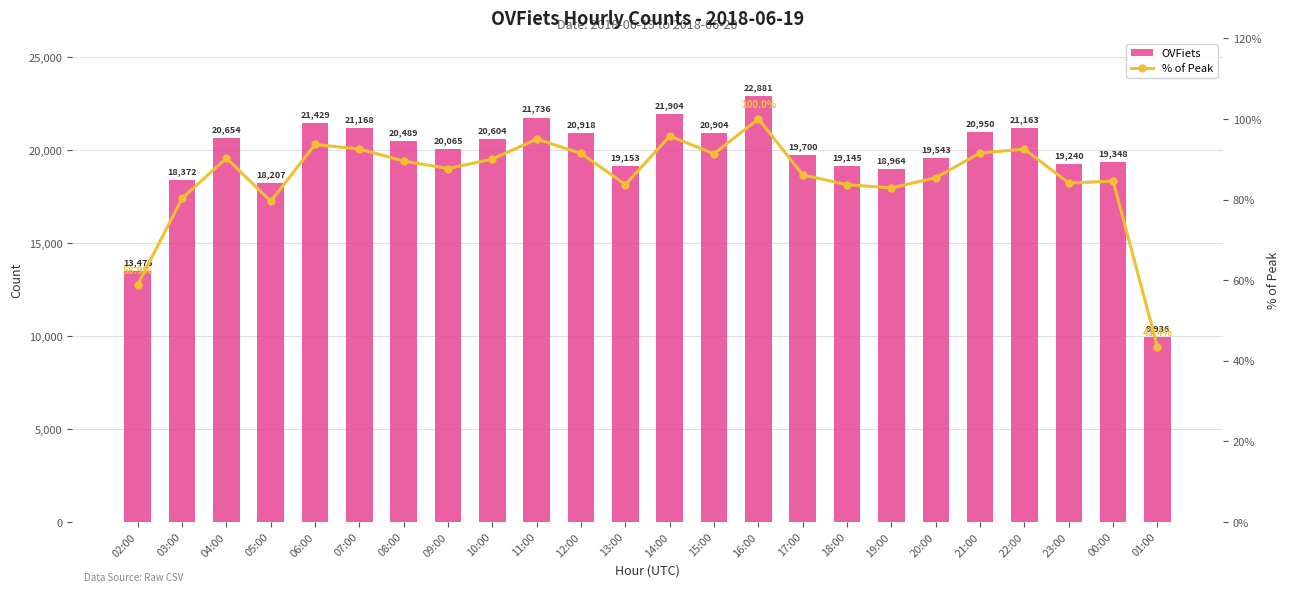

Reading left to right, transcribe all the data shown in this chart.

OVFiets: 02:00=13475.0	03:00=18372.0	04:00=20654.0	05:00=18207.0	06:00=21429.0	07:00=21168.0	08:00=20489.0	09:00=20065.0	10:00=20604.0	11:00=21736.0	12:00=20918.0	13:00=19153.0	14:00=21904.0	15:00=20904.0	16:00=22881.0	17:00=19700.0	18:00=19145.0	19:00=18964.0	20:00=19543.0	21:00=20950.0	22:00=21163.0	23:00=19240.0	00:00=19348.0	01:00=9936.0
% of Peak: 02:00=58.9	03:00=80.3	04:00=90.3	05:00=79.6	06:00=93.7	07:00=92.5	08:00=89.5	09:00=87.7	10:00=90.0	11:00=95.0	12:00=91.4	13:00=83.7	14:00=95.7	15:00=91.4	16:00=100.0	17:00=86.1	18:00=83.7	19:00=82.9	20:00=85.4	21:00=91.6	22:00=92.5	23:00=84.1	00:00=84.6	01:00=43.4